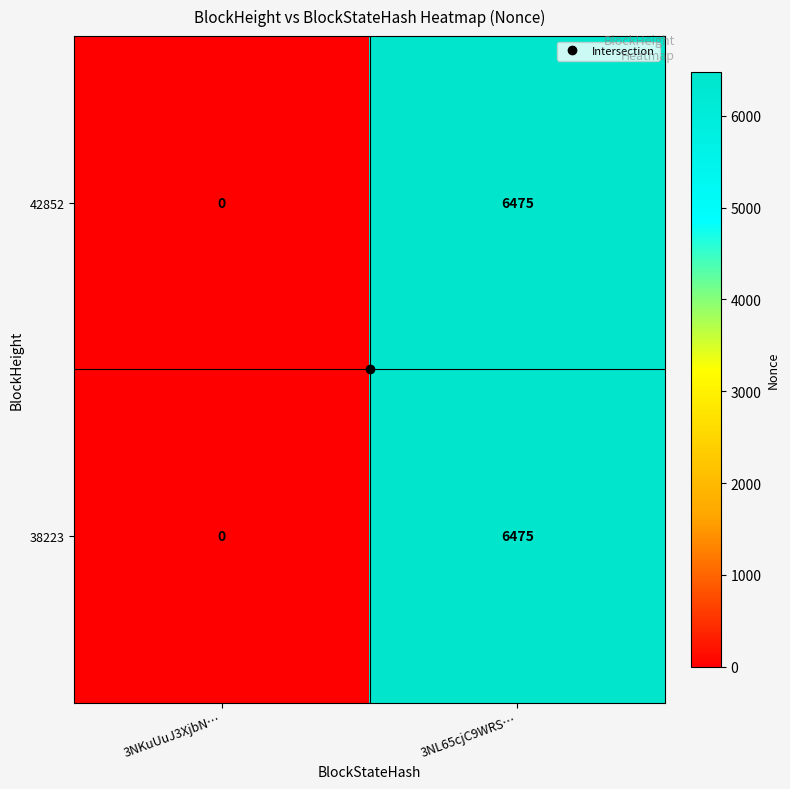

What is the sum of the 38223 values at 3NKuUuJ3XjbN… and 3NL65cjC9WRS…?

6475